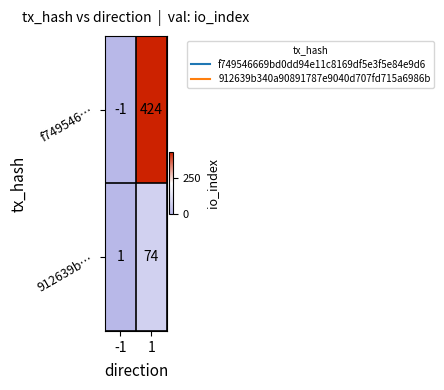

Reading left to right, what are all the values shown in this chart?

f749546…: -1=-1	1=424
912639b…: -1=1	1=74